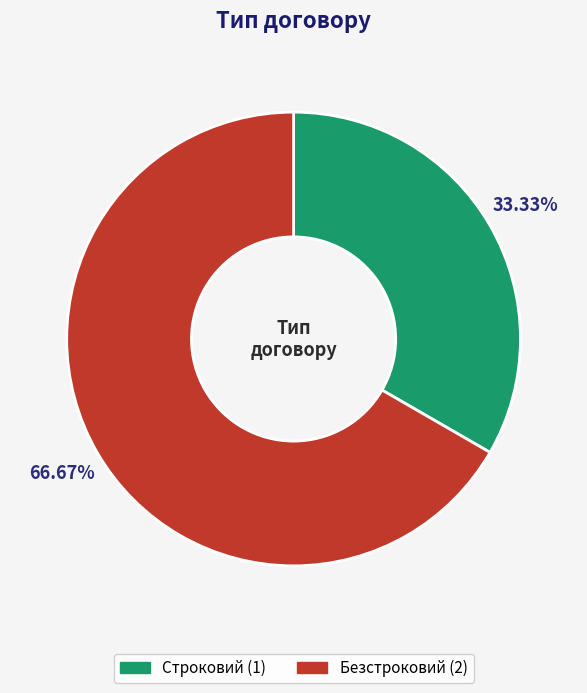

To the nearest percent, what portion does Безстроковий represent?

67%